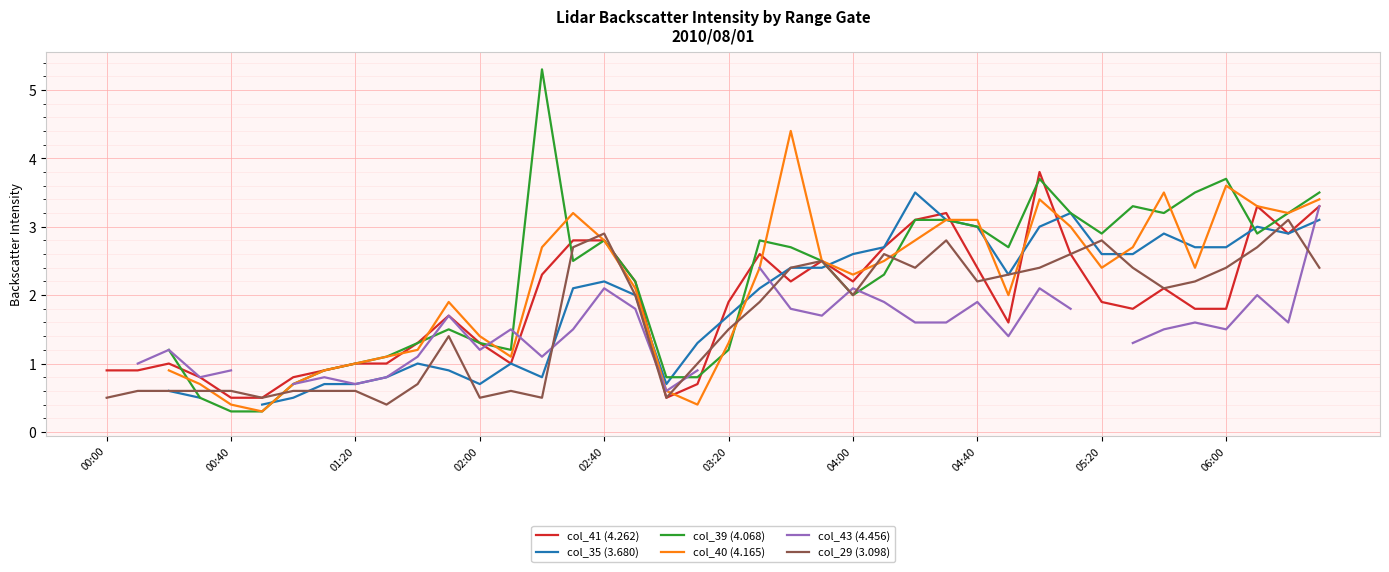

Count the number of data series in this chart.

6